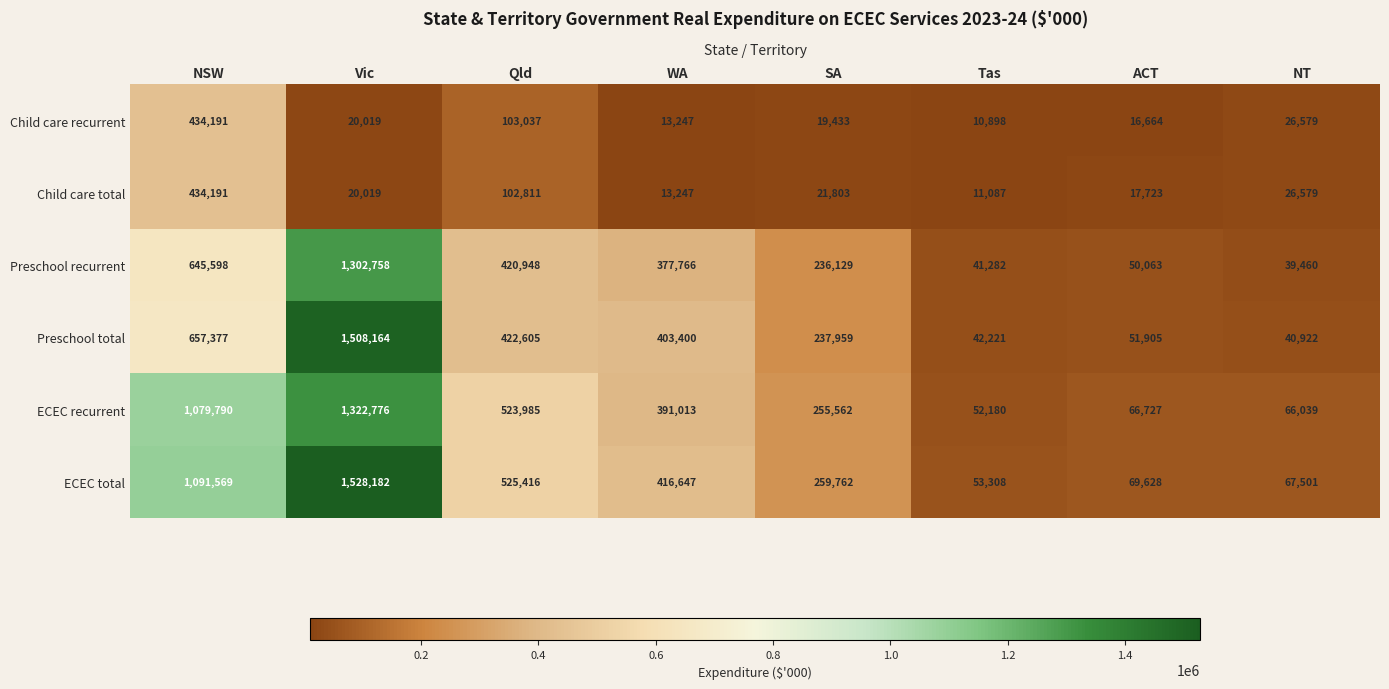

What is the difference between the maximum and minimum values in the Preschool recurrent series?

1263298